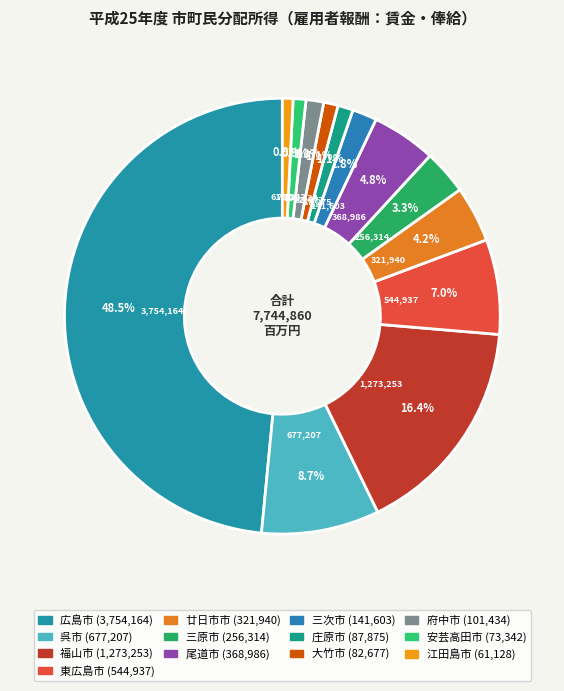

How many segments does this pie chart have?

13